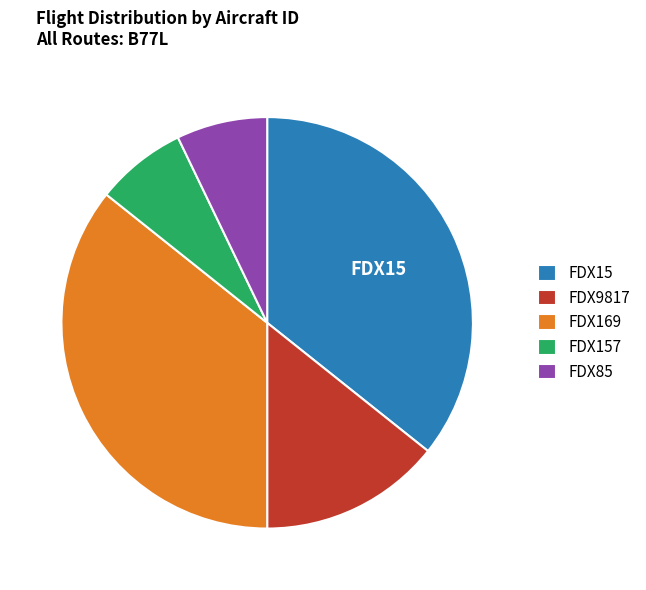

How many slices are in this pie chart?

5